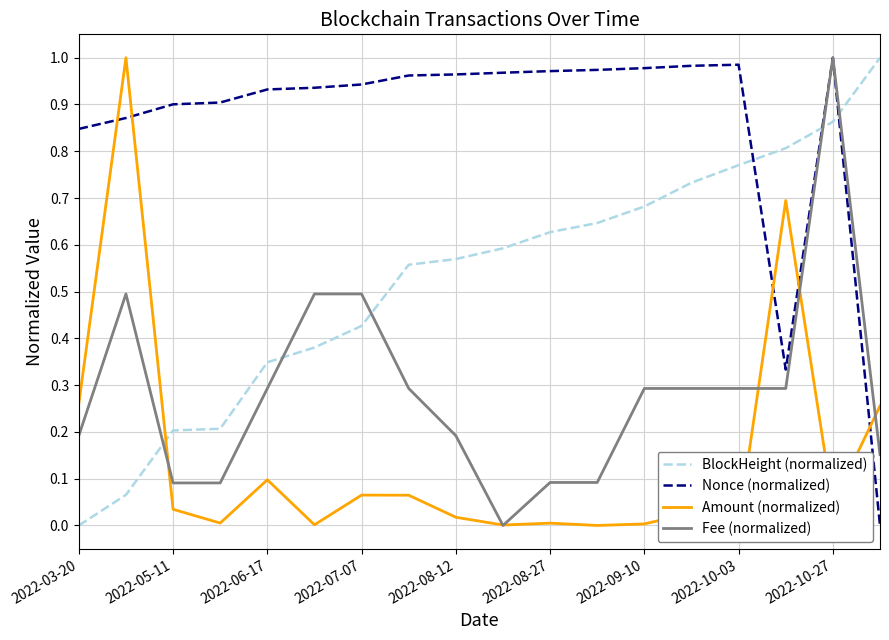

Count the number of categories in the chart.

18